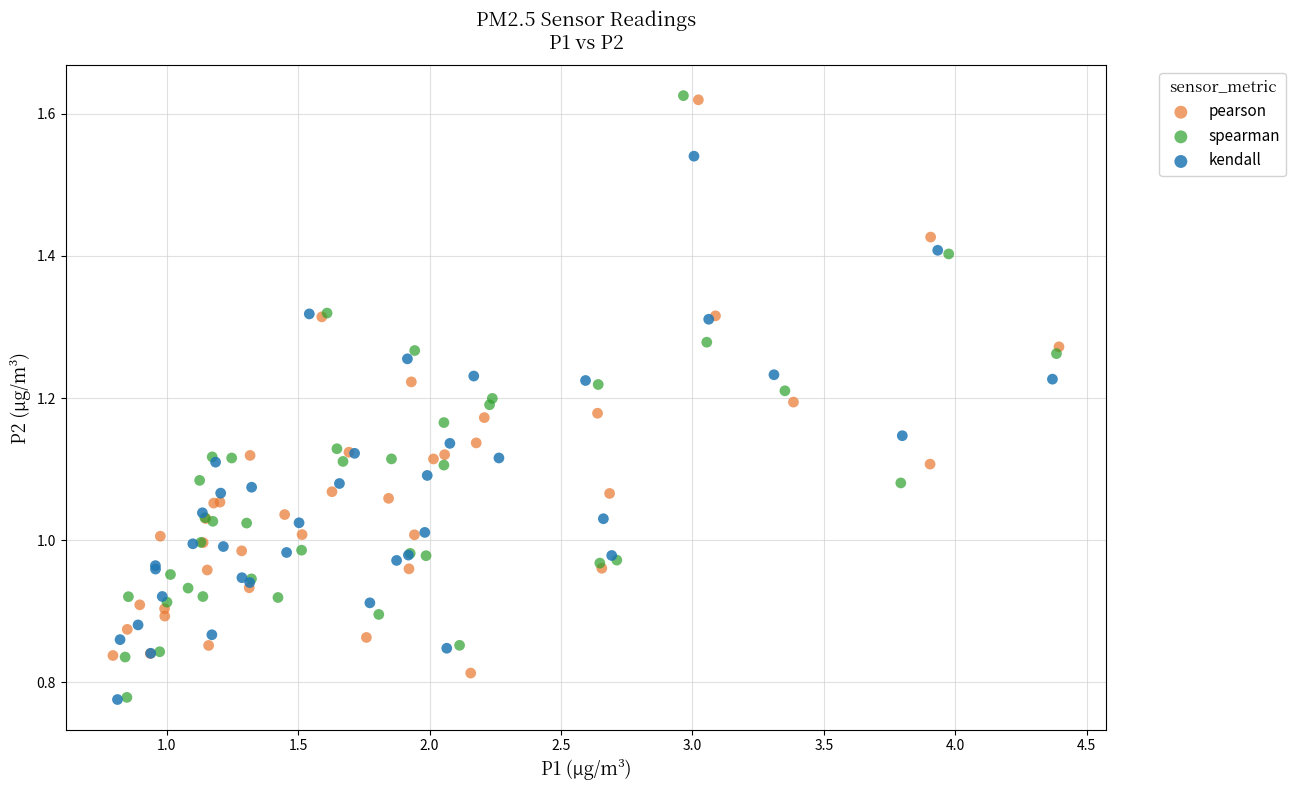

Which series has the widest spread of Y values?

spearman